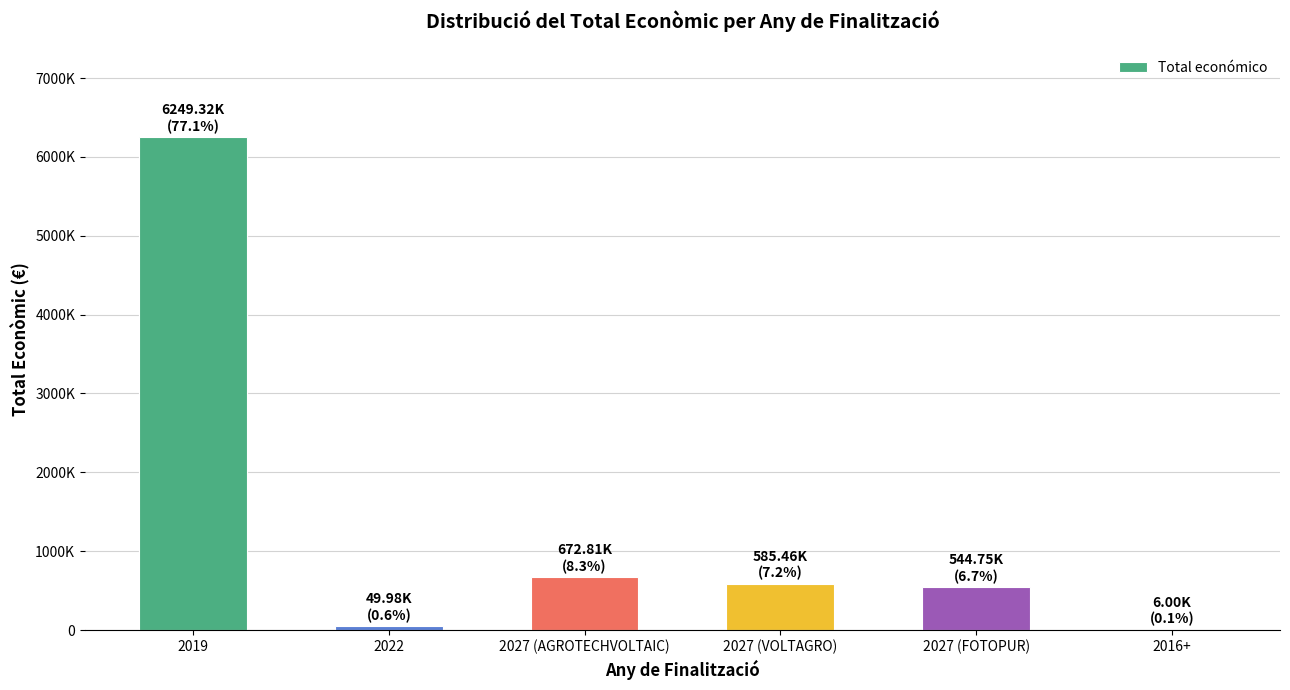

What is the minimum value shown in the chart?

6000